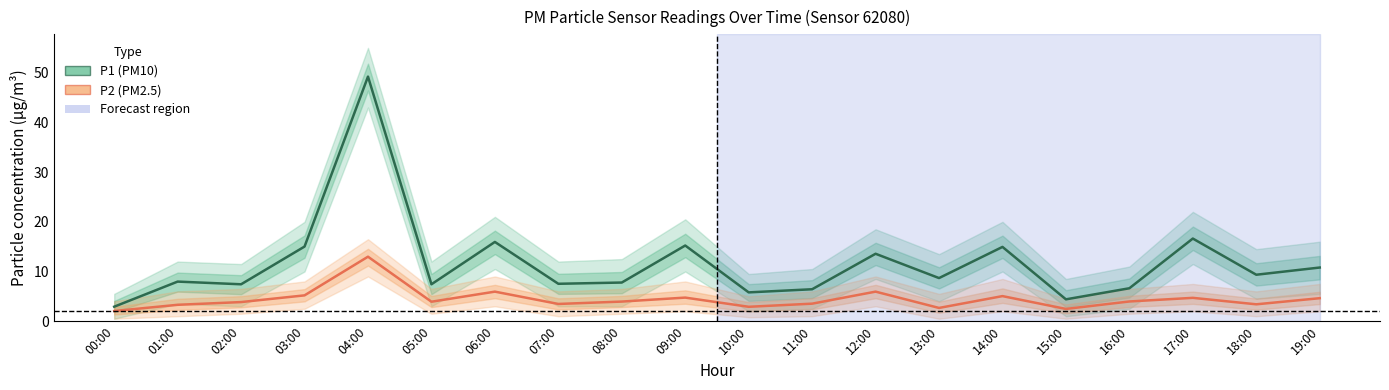

In P2 (PM2.5), how many points are lower than both neighbors (excluding endpoints)?

6